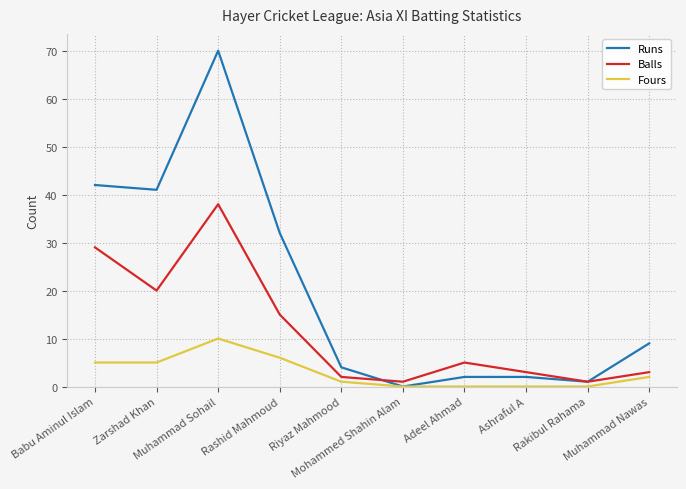

What position from the right is Babu Aminul Islam?

10